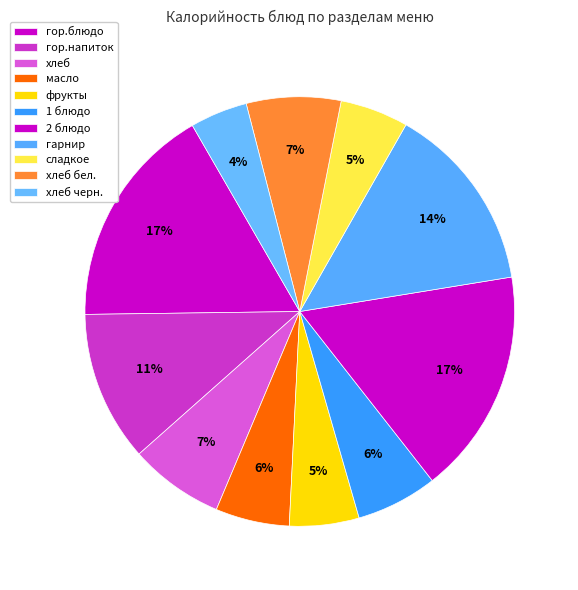

Which slice is the largest?

2 блюдо